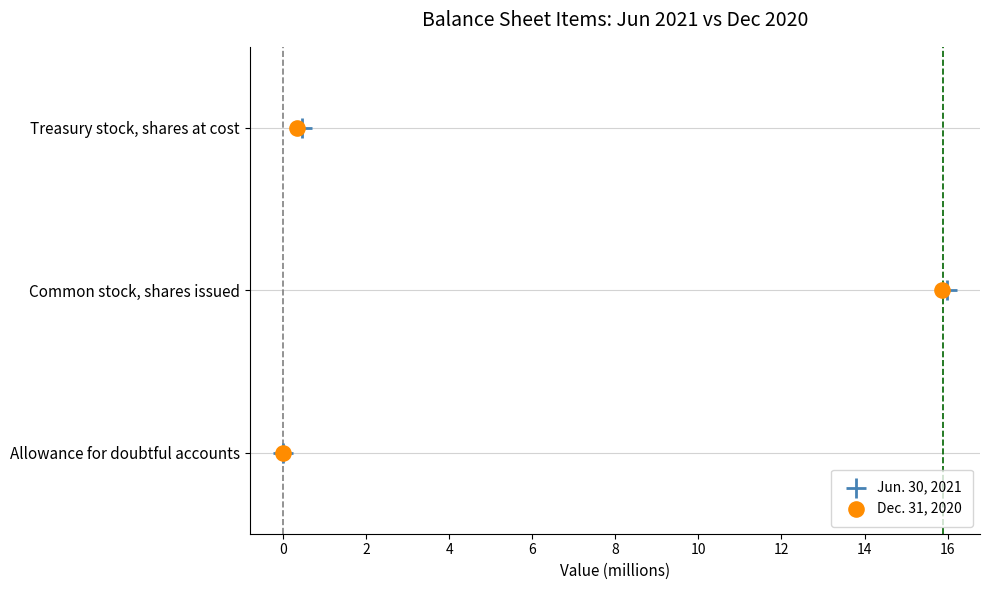

What are all the series names shown in the legend?

Jun. 30, 2021, Dec. 31, 2020